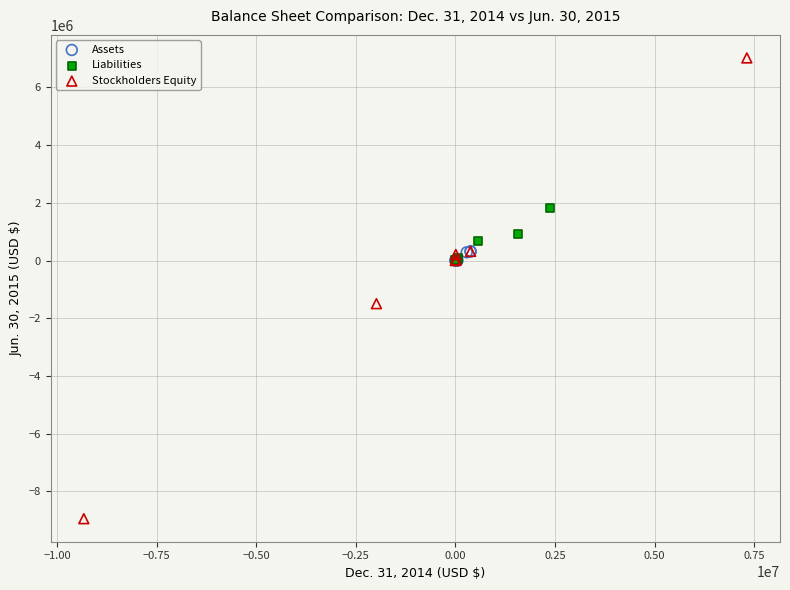

Which series contains the highest Y value?

Stockholders Equity